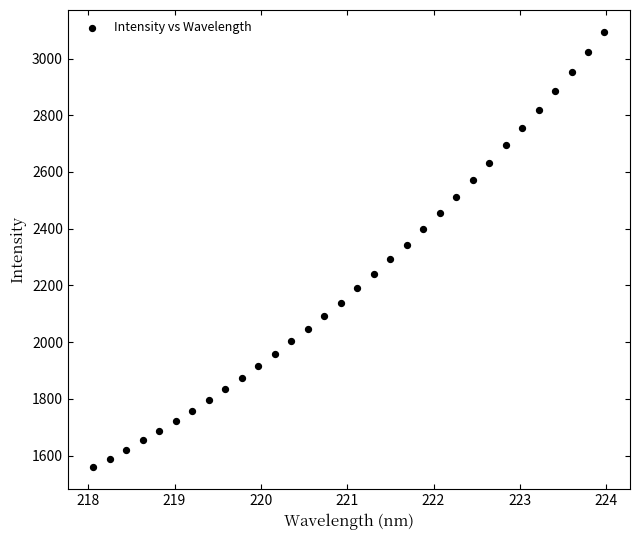

What is the range of Y values (max minus min)?

1536.2